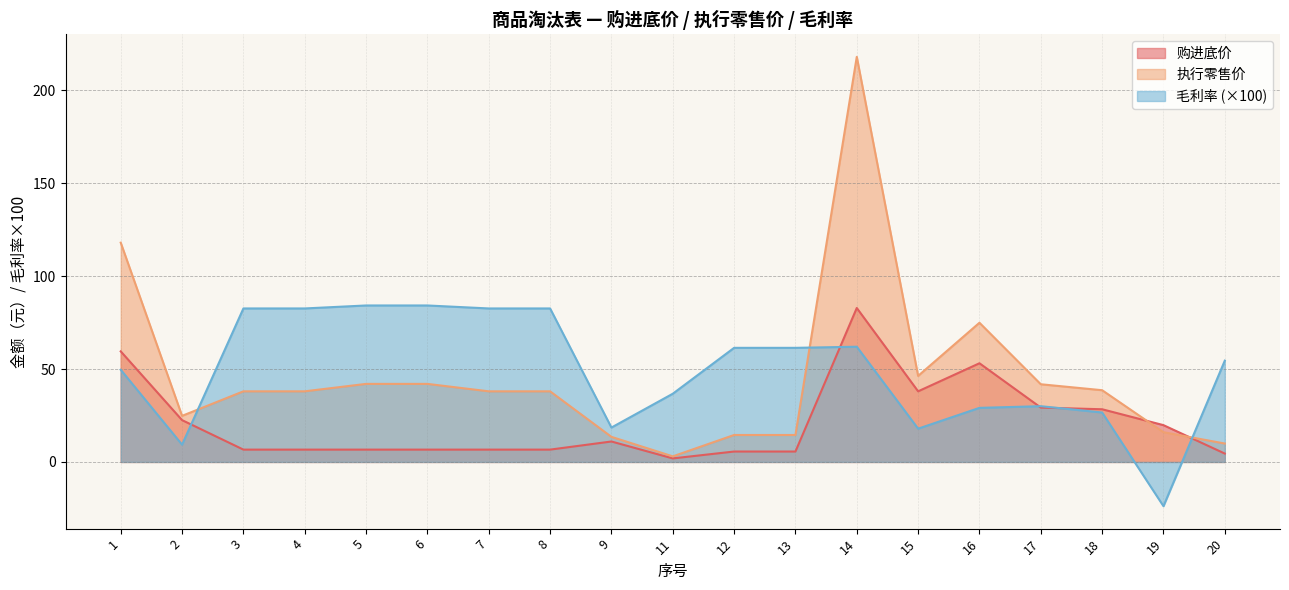

How many times do 执行零售价 and 购进底价 cross each other?

2